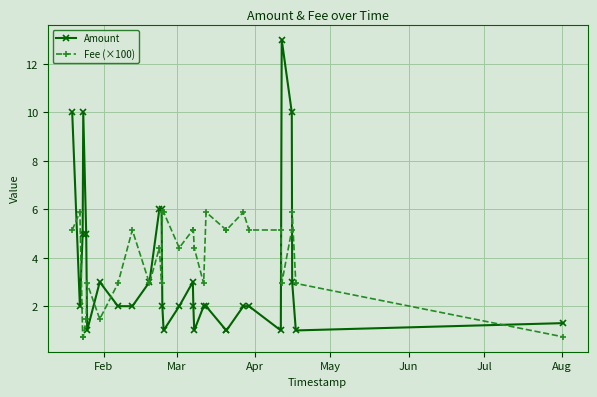

What is the value of the Amount point at the 18th from the left?

1.0